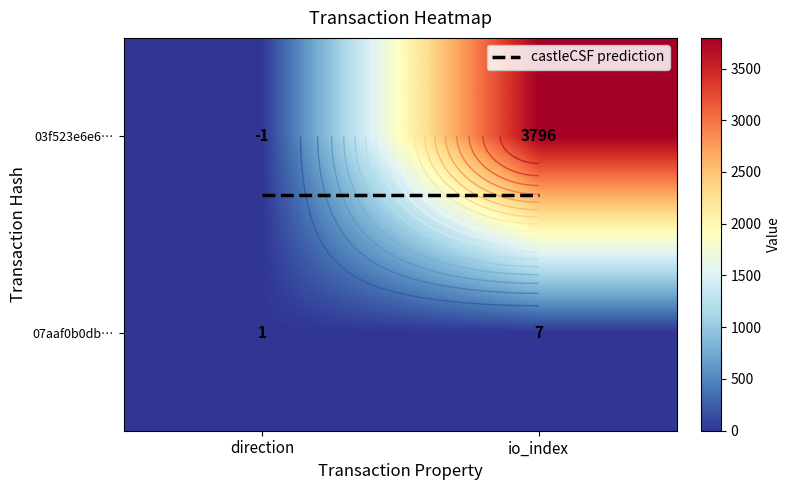

What is the highest value of the 07aaf0b0db7f018eb7d7c266fb6a696f161495d series?

7